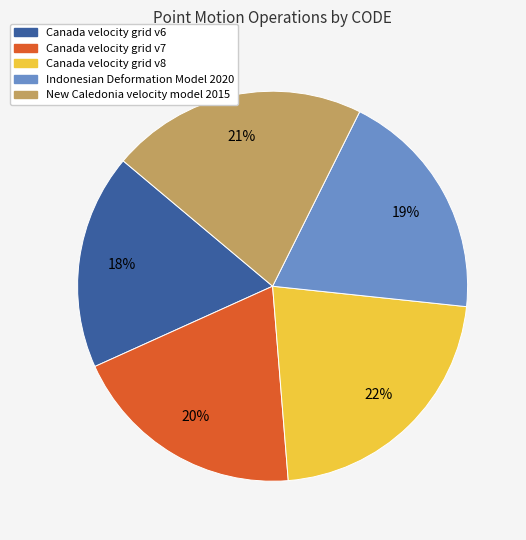

What percentage is the New Caledonia velocity model 2015 slice, to the nearest percent?

21%